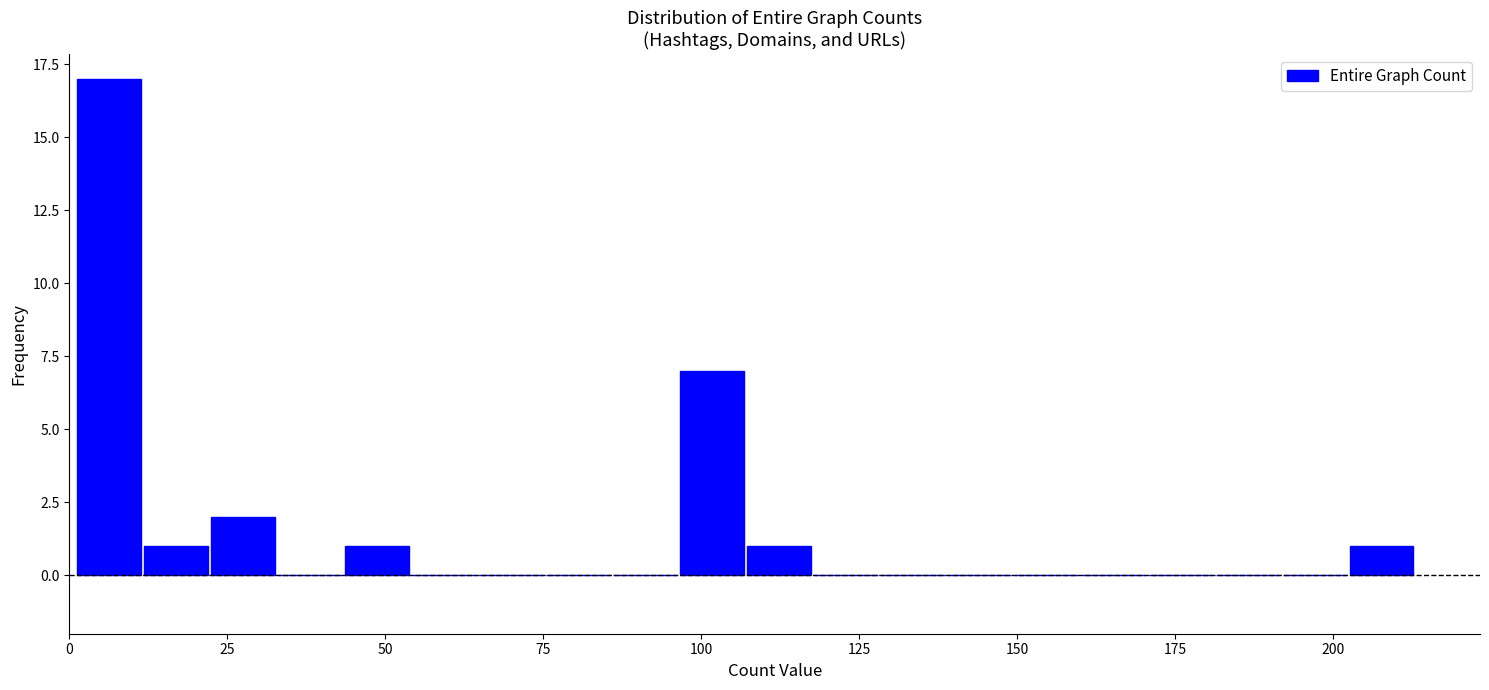

Read against the x-axis, roughly where is the centre of the tallest bar?

5